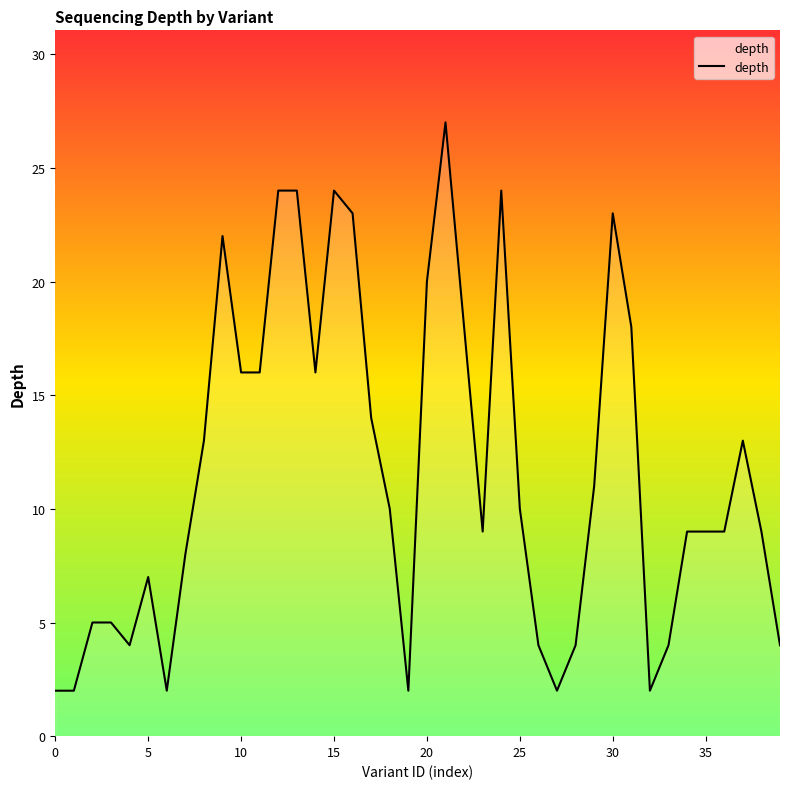

What is the maximum value shown in the chart?

27